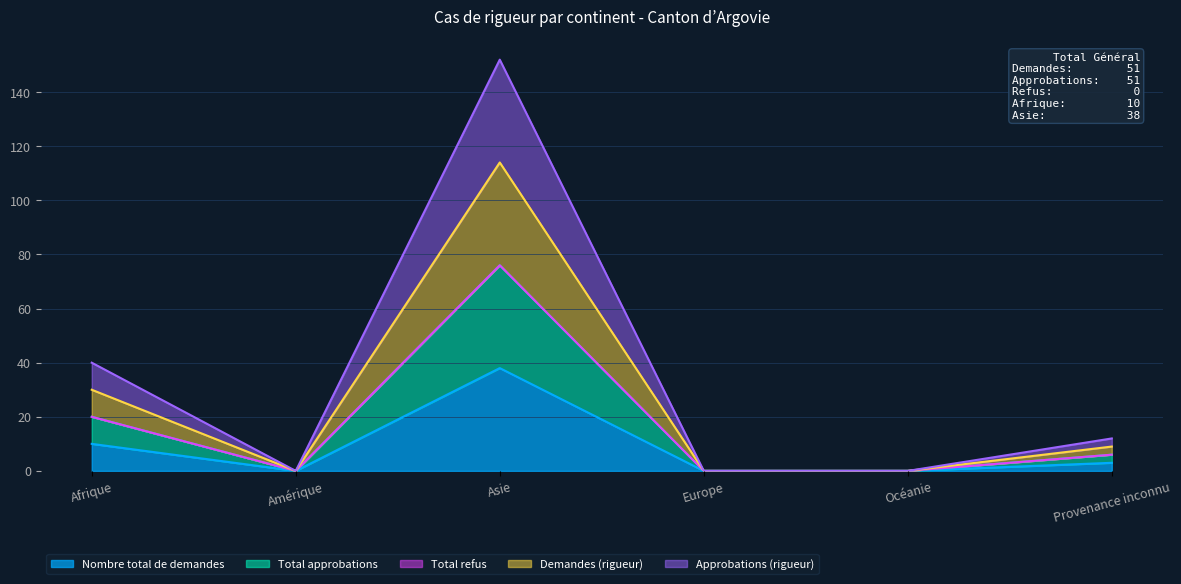

The value of Approbations (rigueur) at Provenance inconnu is 4. True or false?

False